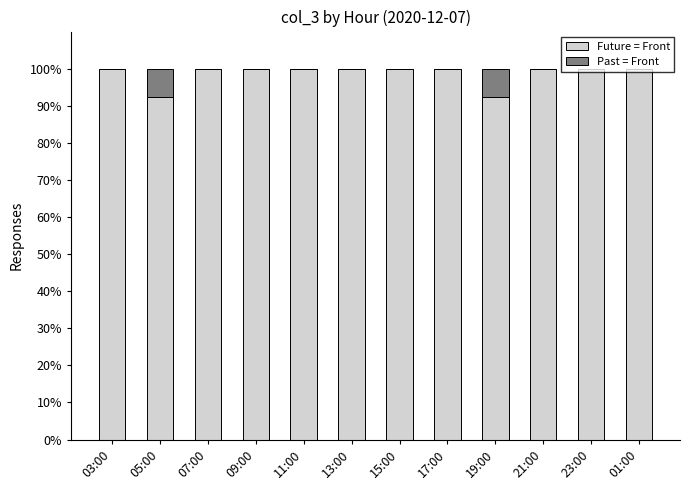

What is the total value across all series at 05:00?

100.0